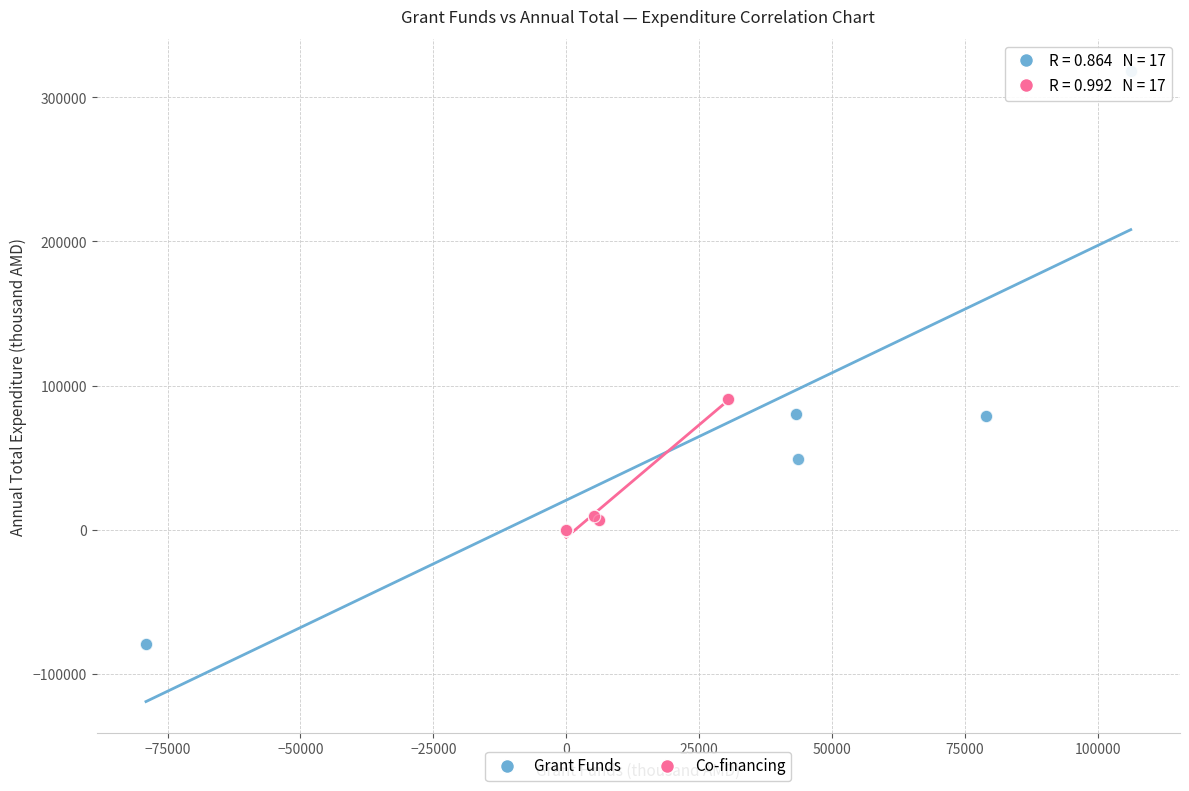

Which series has the widest spread of Y values?

Grant Funds